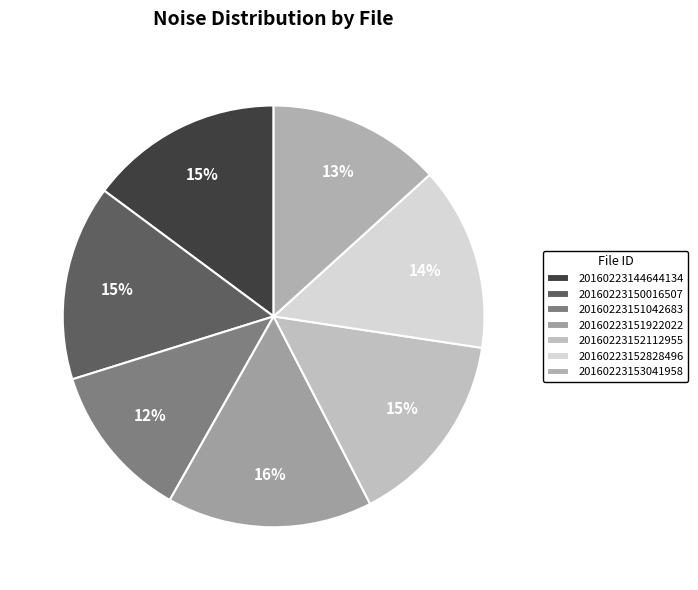

Is it true that 20160223151922022 is 16% of the pie?

True